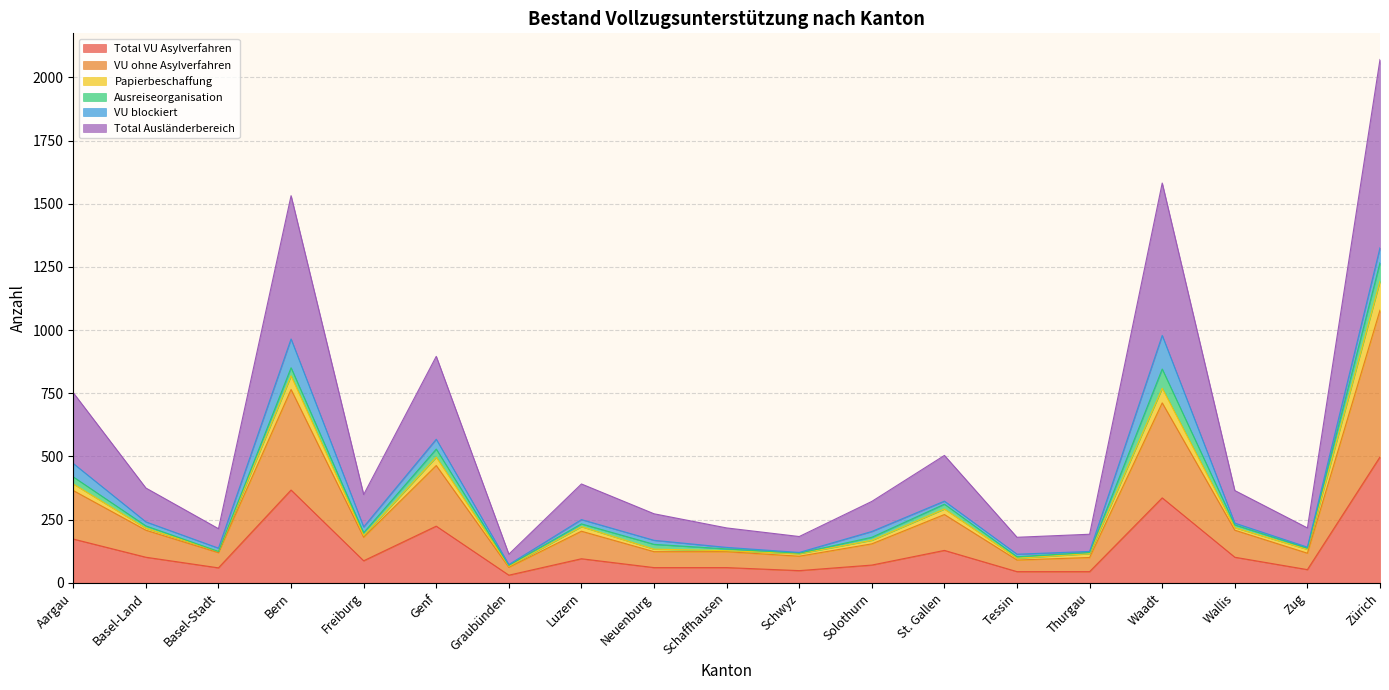

At which category does the chart reach its peak across all series?

Zürich